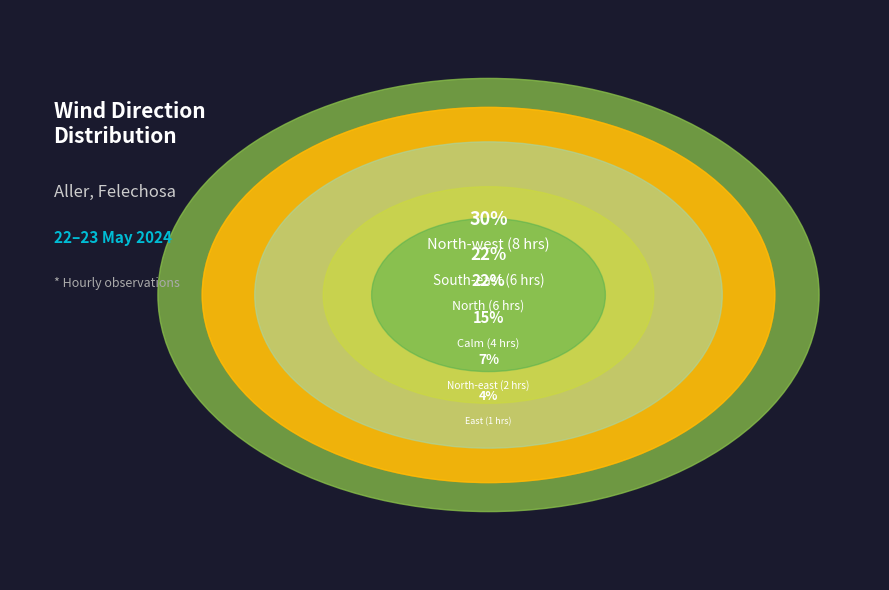

The 20:00 slice represents 1% of the pie. True or false?

False